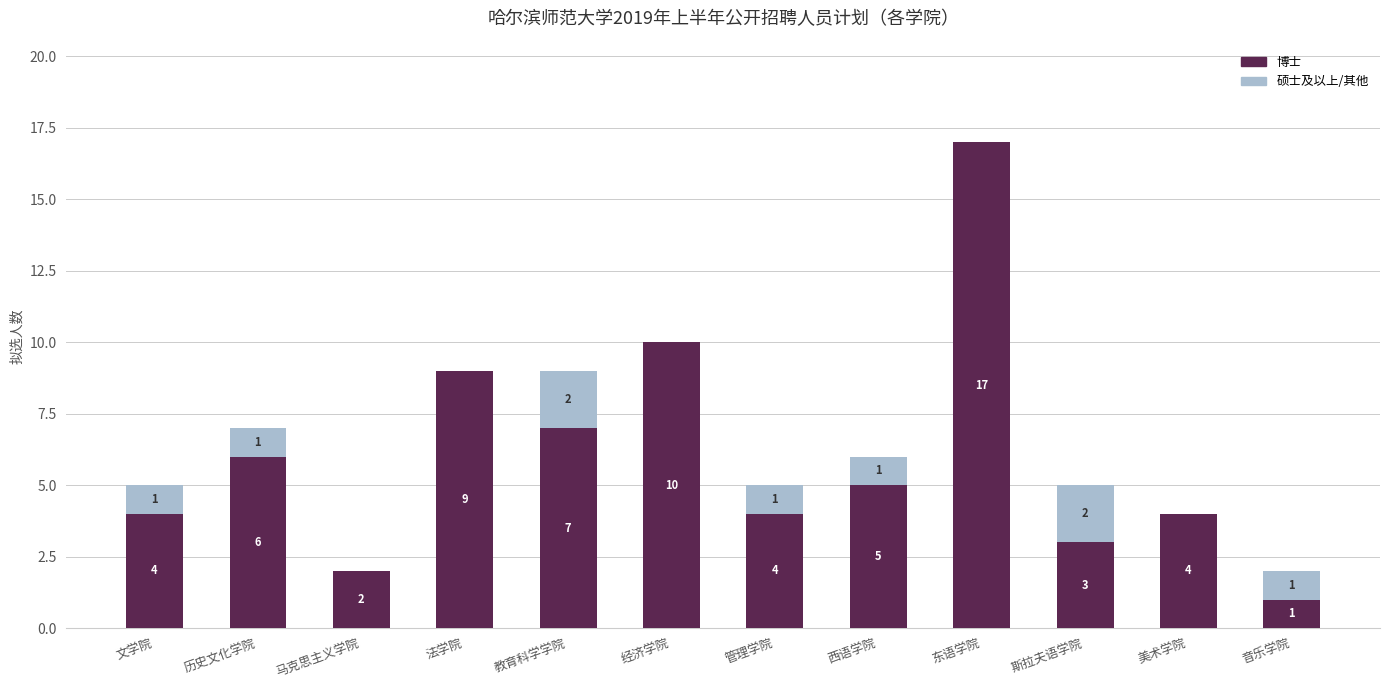

The 博士 series shows 4 at 管理学院. True or false?

True